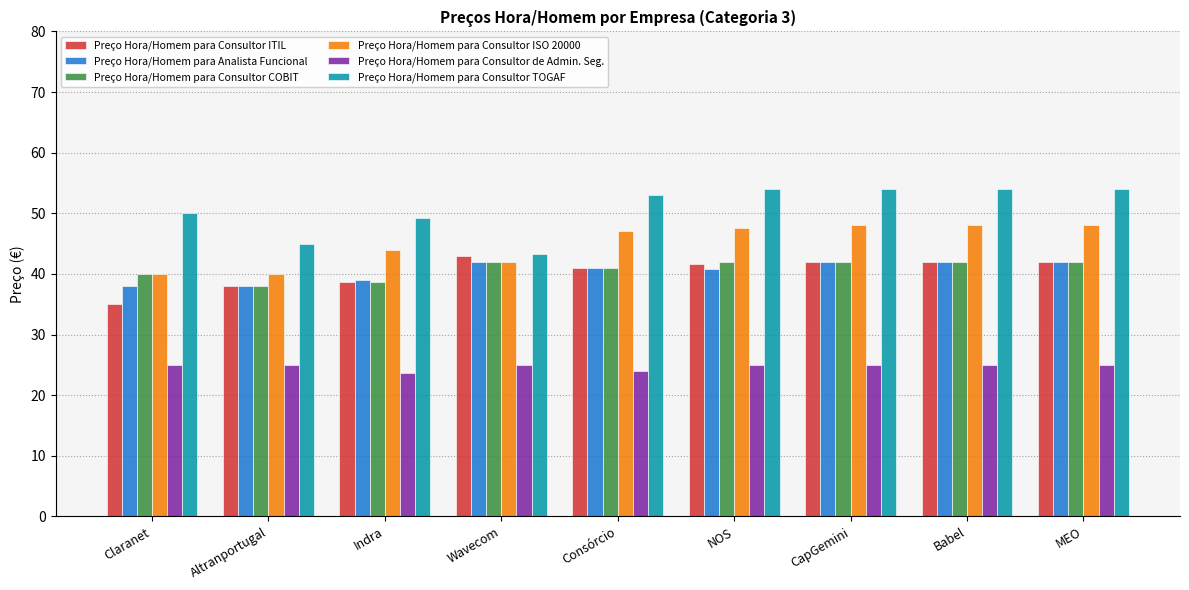

Is the value of Preço Hora/Homem para Consultor ISO 20000 at Consórcio greater than the value of Preço Hora/Homem para Analista Funcional at CapGemini?

Yes